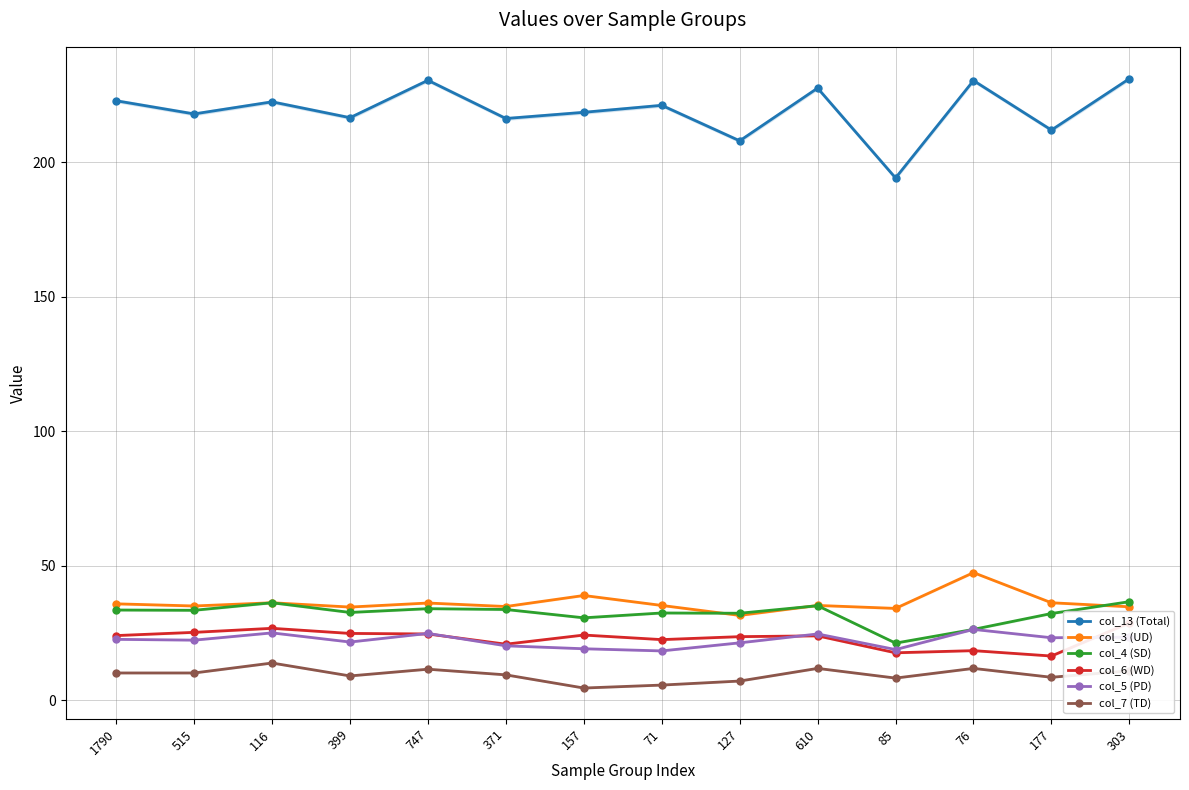

How many series are shown in this chart?

6